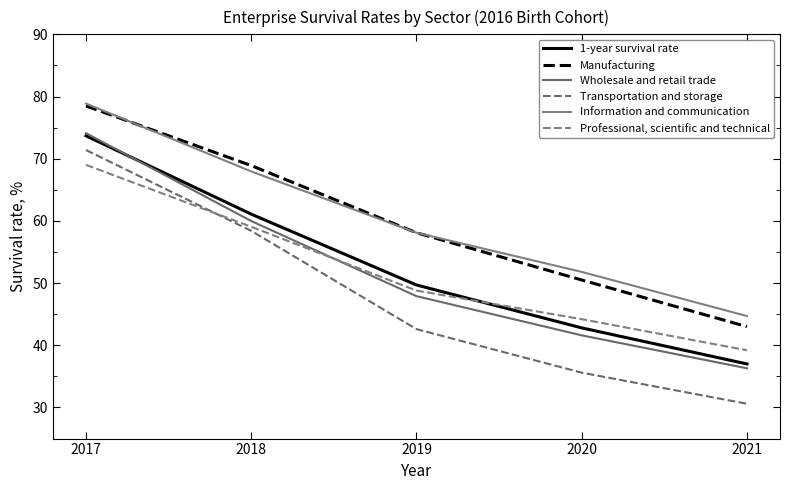

Which series has the widest spread of values?

Transportation and storage